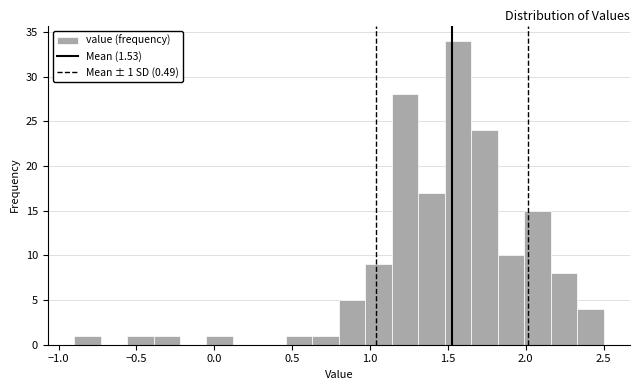

Read against the x-axis, roughly where is the centre of the tallest bar?

1.55